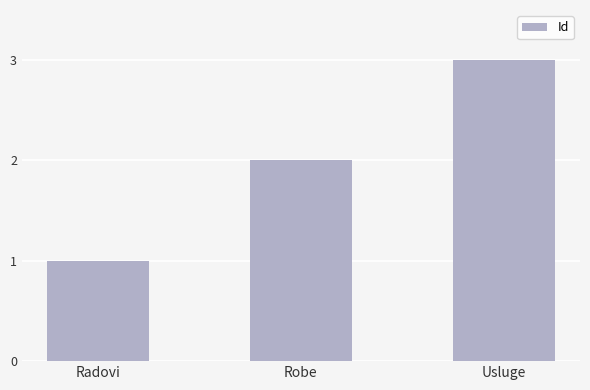

What is the ratio of the value at Robe to the value at Radovi?

2.0